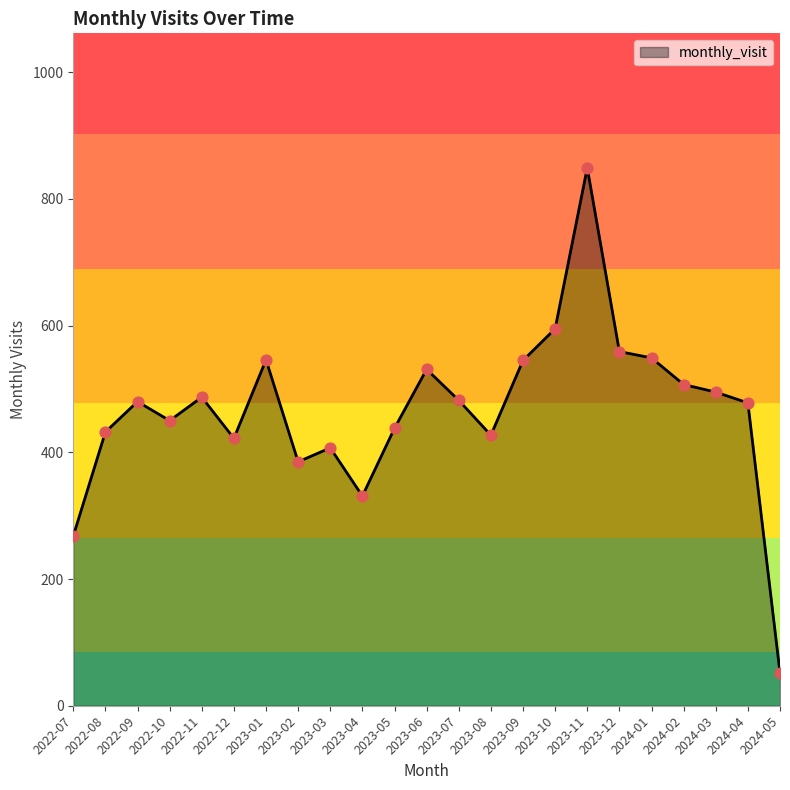

What is the ratio of the value at 2023-08 to the value at 2024-05?

8.2